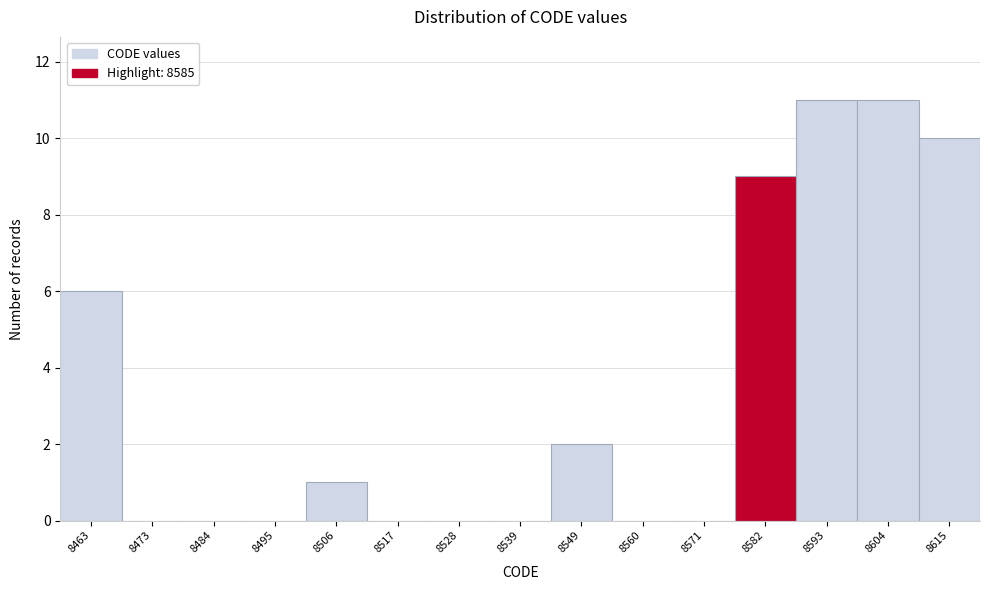

Reading left to right, transcribe all the data shown in this chart.

8463=6	8473=0	8484=0	8495=0	8506=1	8517=0	8528=0	8539=0	8549=2	8560=0	8571=0	8582=9	8593=11	8604=11	8615=10